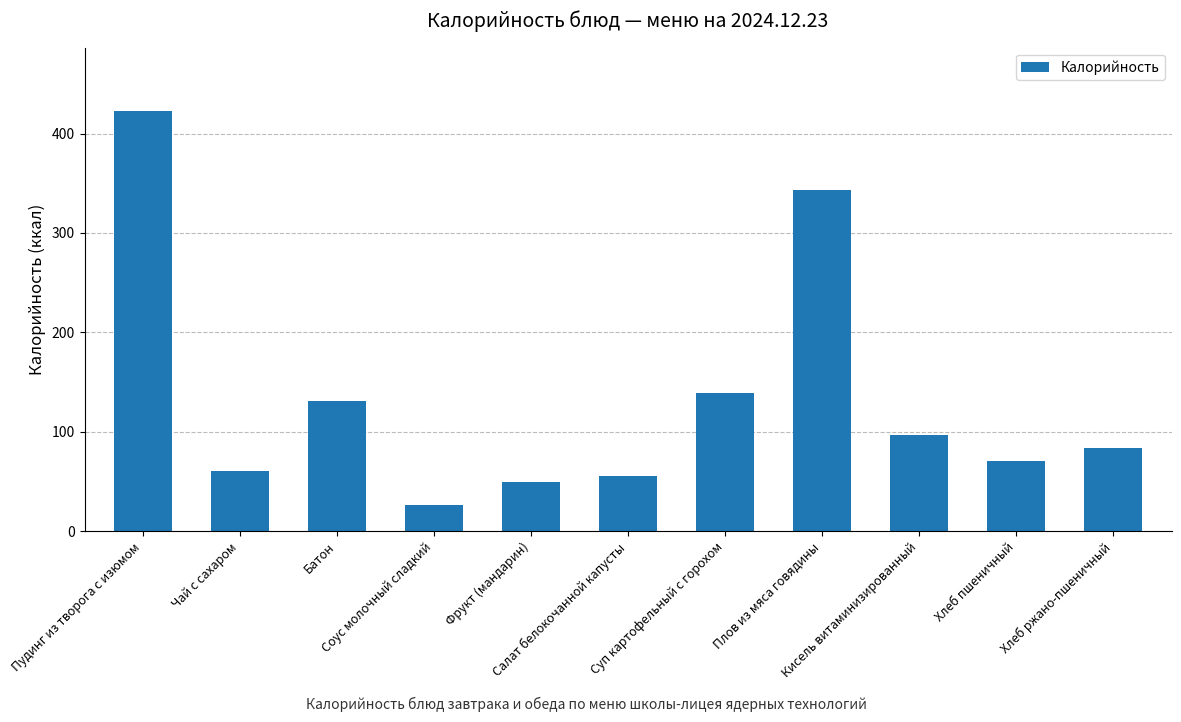

What is the value of the 1st bar from the left?

423